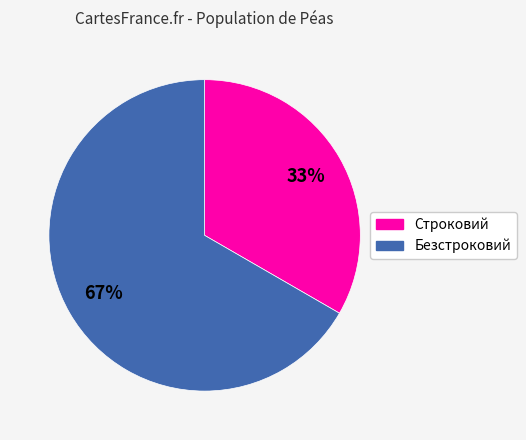

Rank the categories by value from highest to lowest.

Безстроковий, Строковий